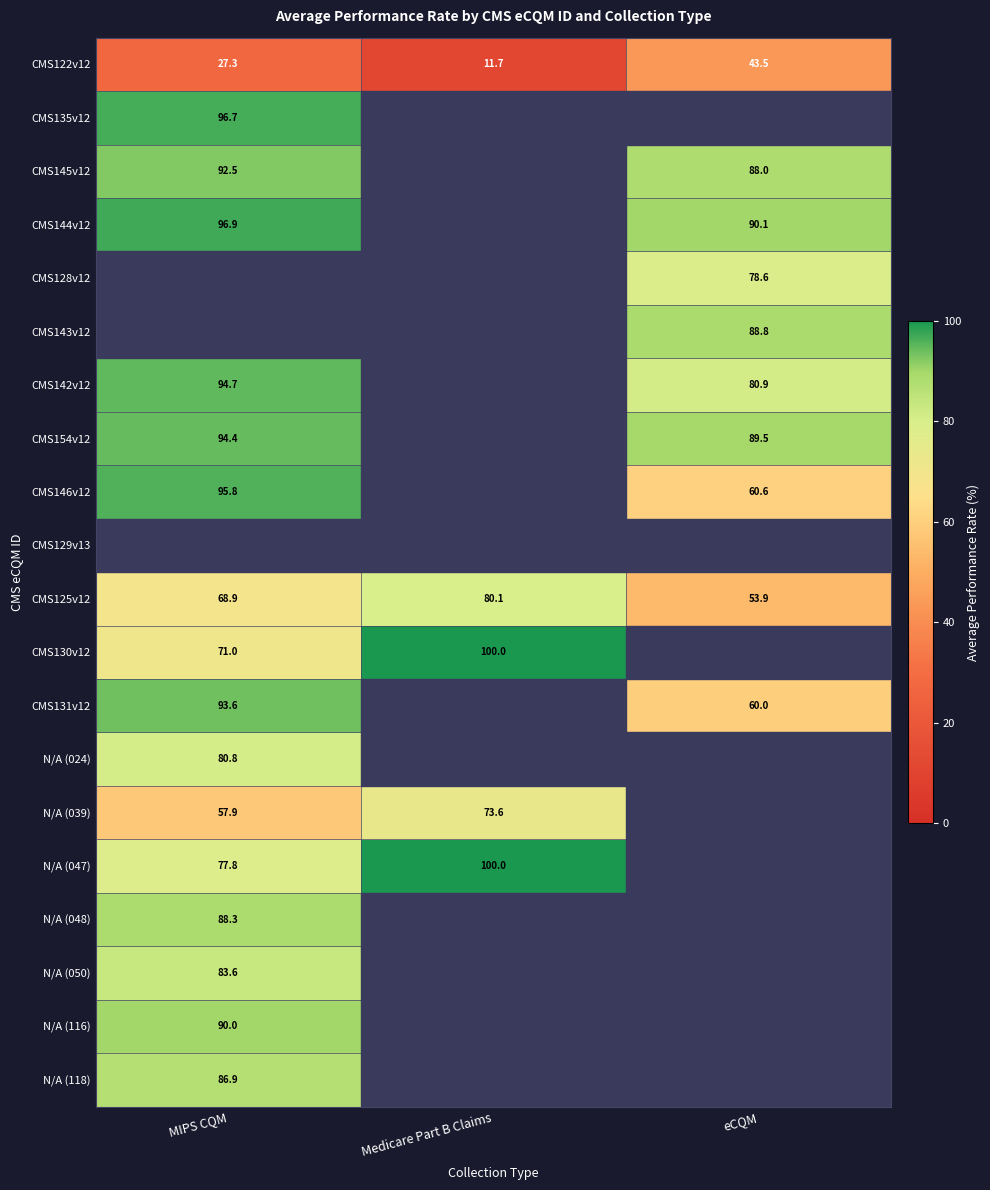

The value of CMS128v12 at eCQM is 34.8. True or false?

False